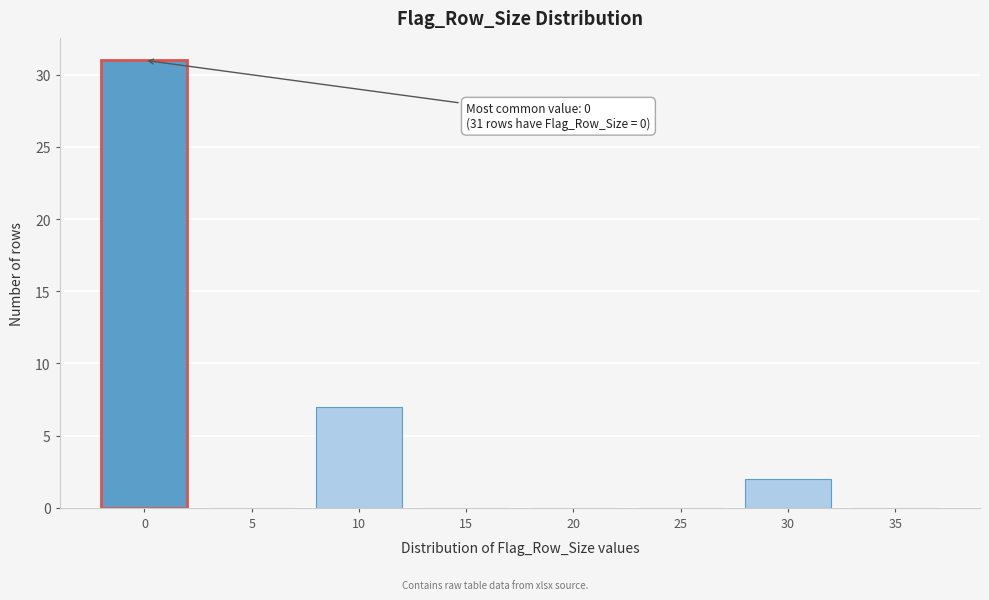

Reading right to left, what are all the values shown in this chart?

35=0	30=2	25=0	20=0	15=0	10=7	5=0	0=31